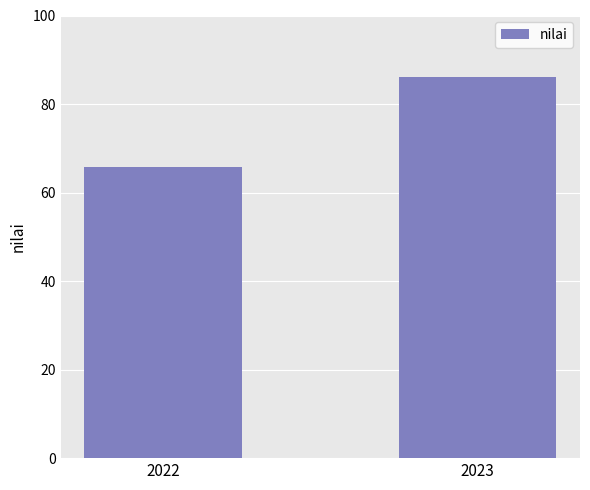

How many values exceed 86?

1